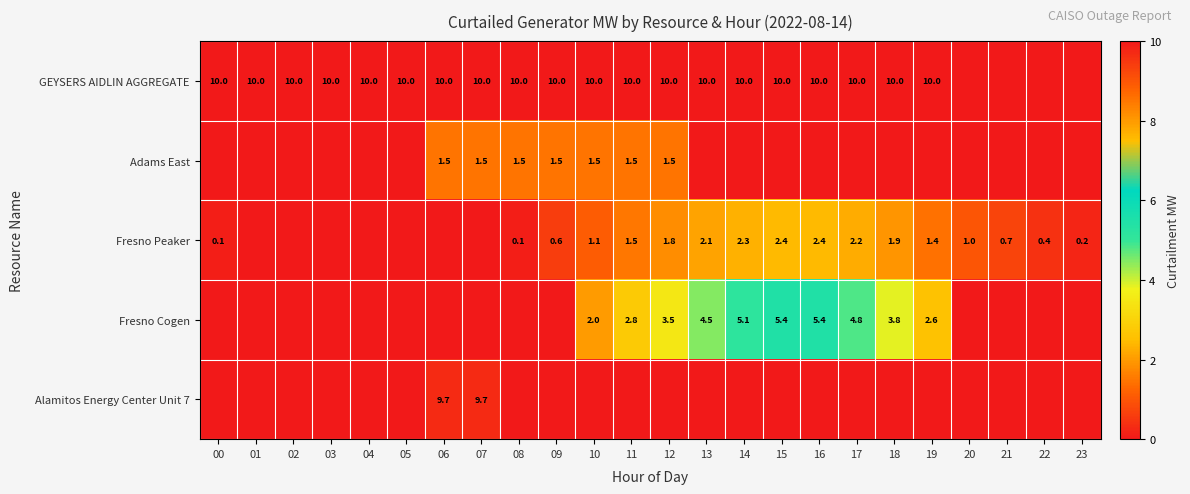

How many distinct data groups are displayed?

5